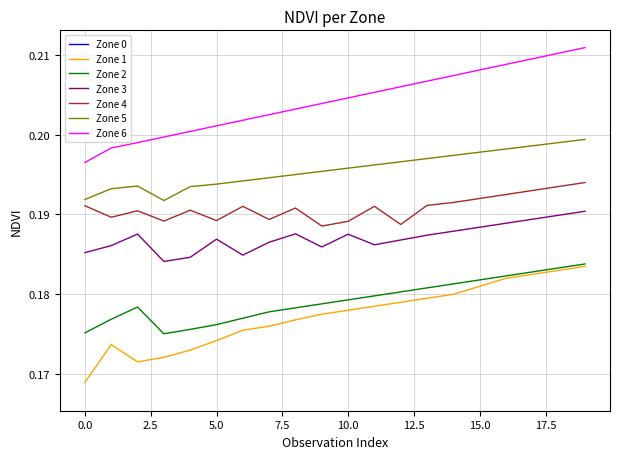

True or false: Zone 2 and Zone 6 cross at least once.

False